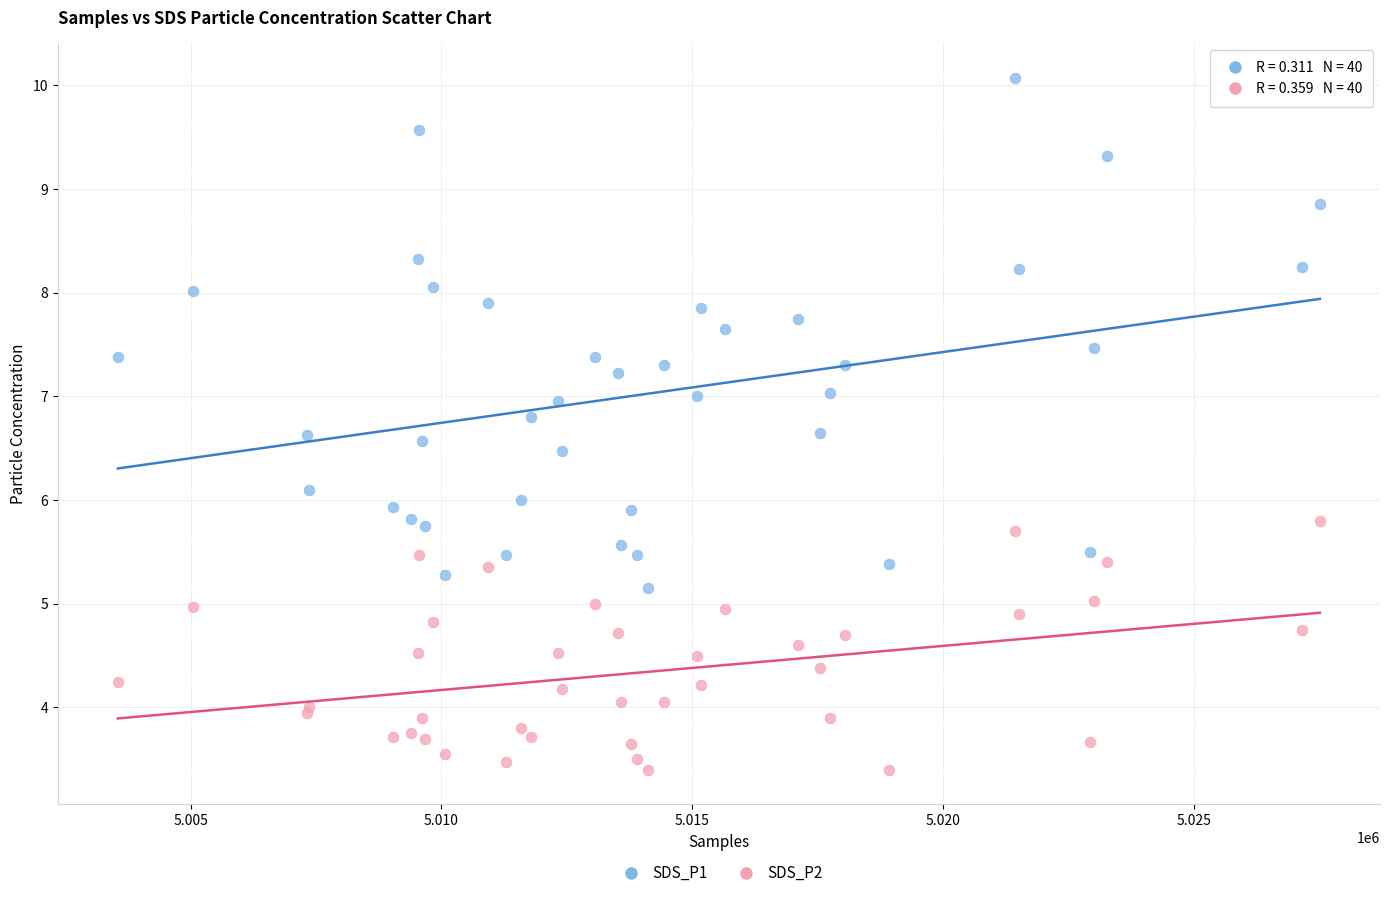

Which series reaches the maximum Y coordinate?

SDS_P1